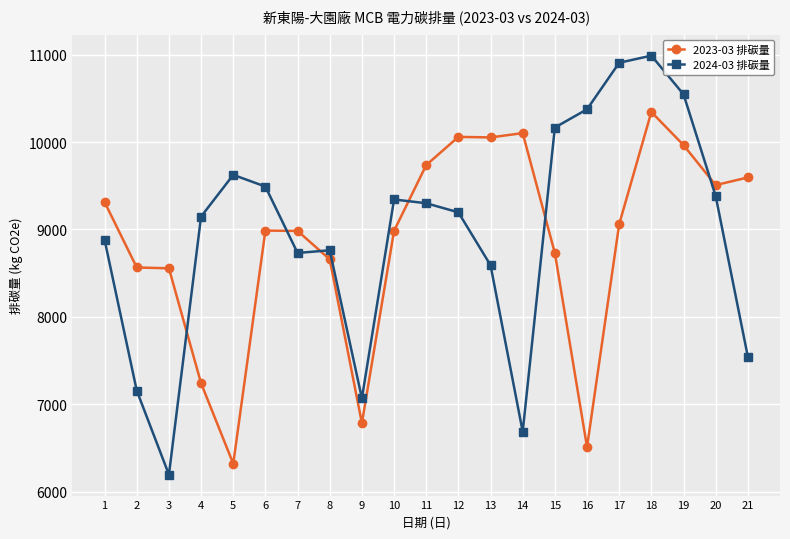

The value of 2023-03 排碳量 at 17 is 9059.6. True or false?

True